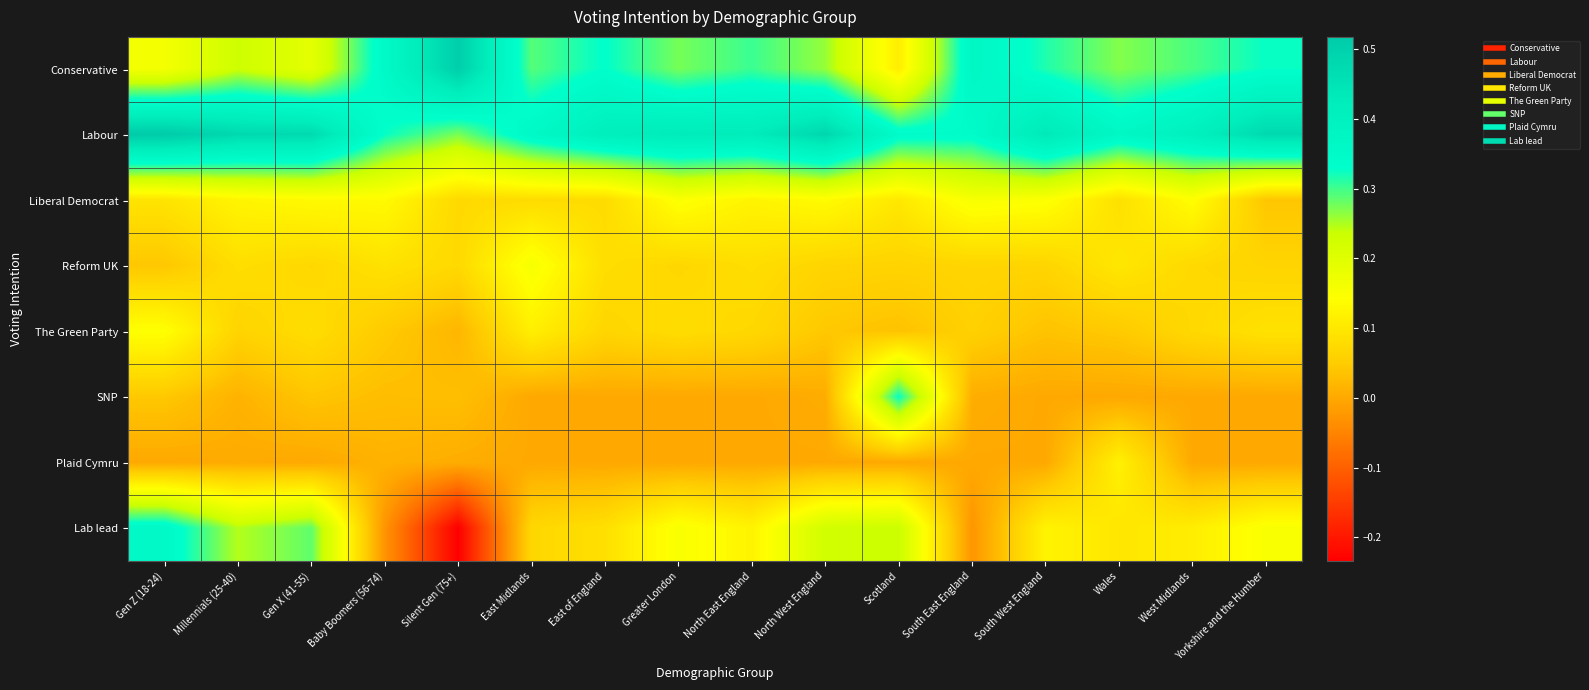

At Silent Gen (75+), list the series in order from largest to smallest.

Conservative, Labour, Liberal Democrat, Reform UK, SNP, The Green Party, Plaid Cymru, Lab lead